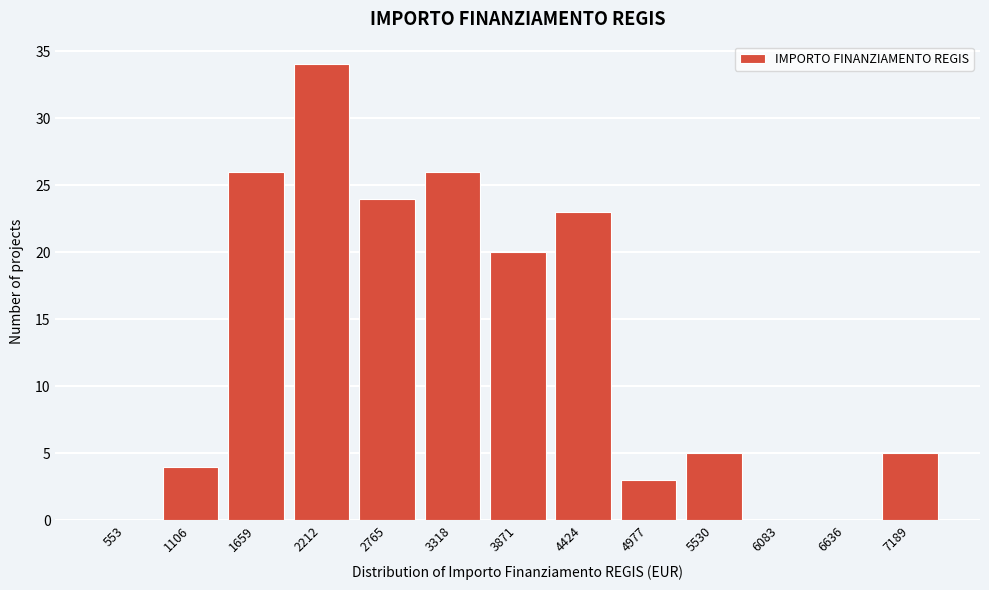

Reading right to left, extract all data points from this chart.

7189=5	6636=0	6083=0	5530=5	4977=3	4424=23	3871=20	3318=26	2765=24	2212=34	1659=26	1106=4	553=0